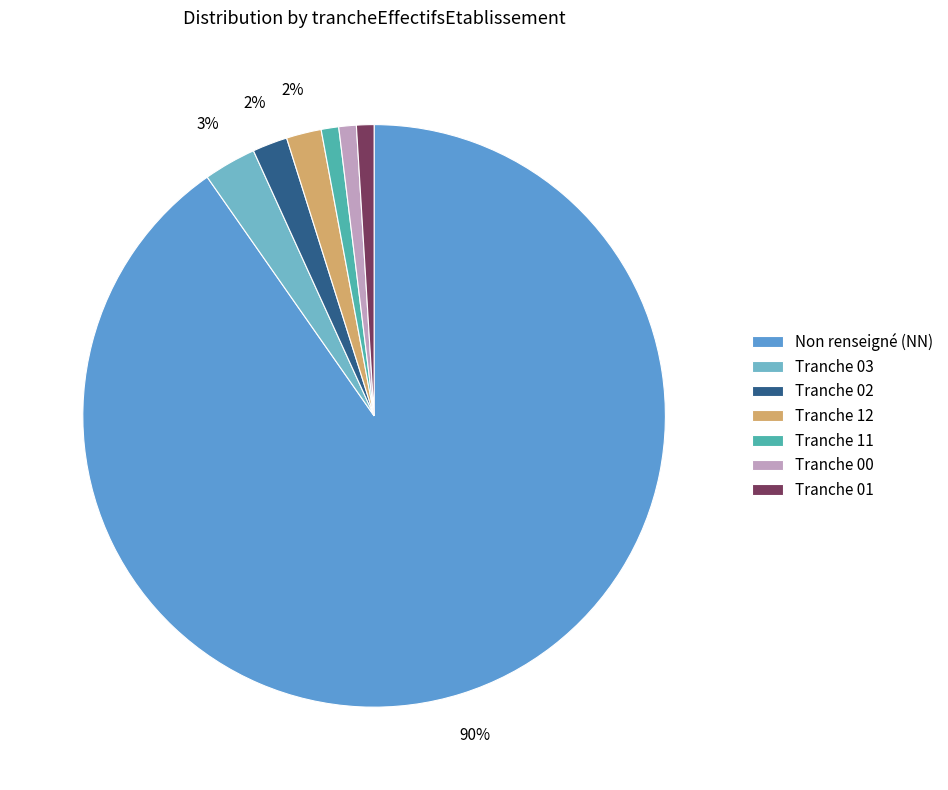

Which slice represents more than half of the pie?

Non renseigné (NN)